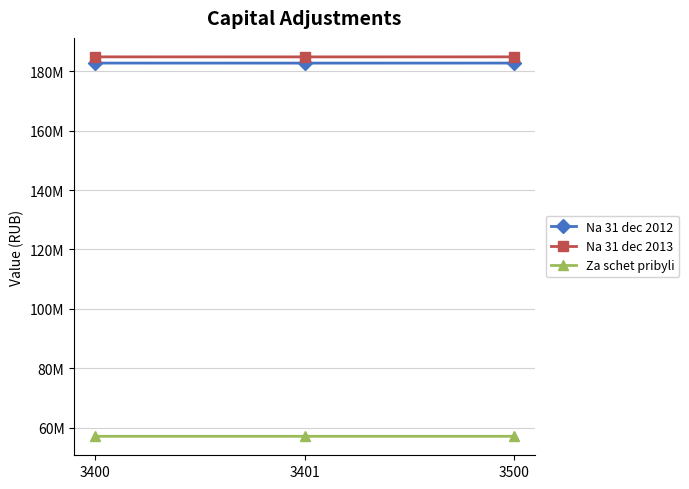

What are all the series names shown in the legend?

Na 31 dec 2012, Na 31 dec 2013, Za schet pribyli